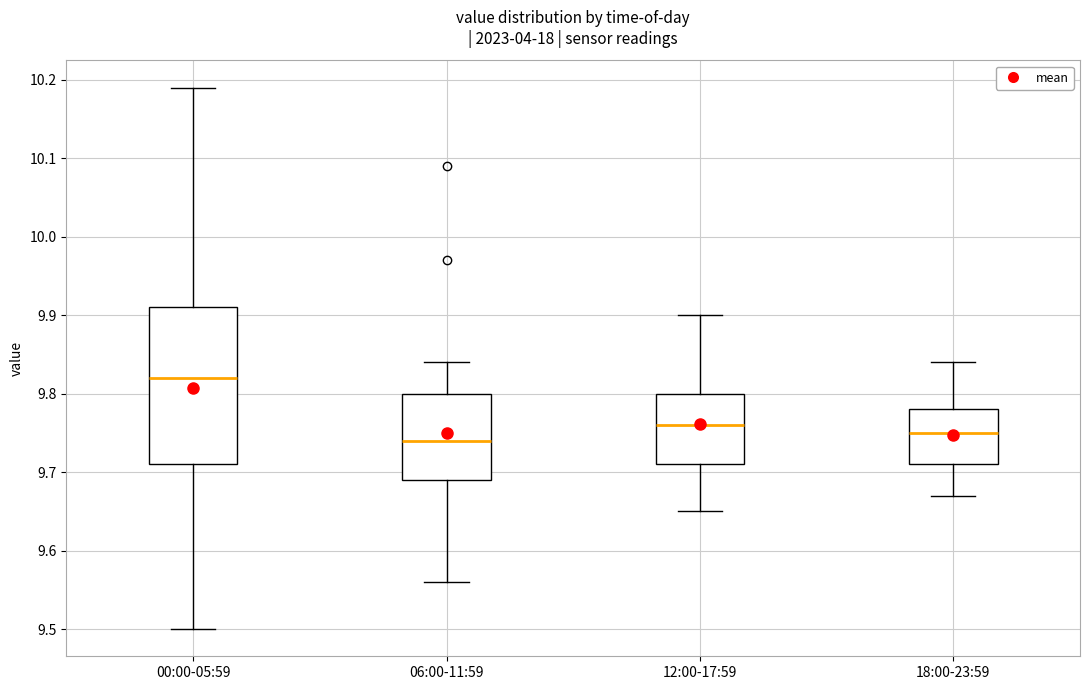

Which box's median line is the highest?

00:00-05:59